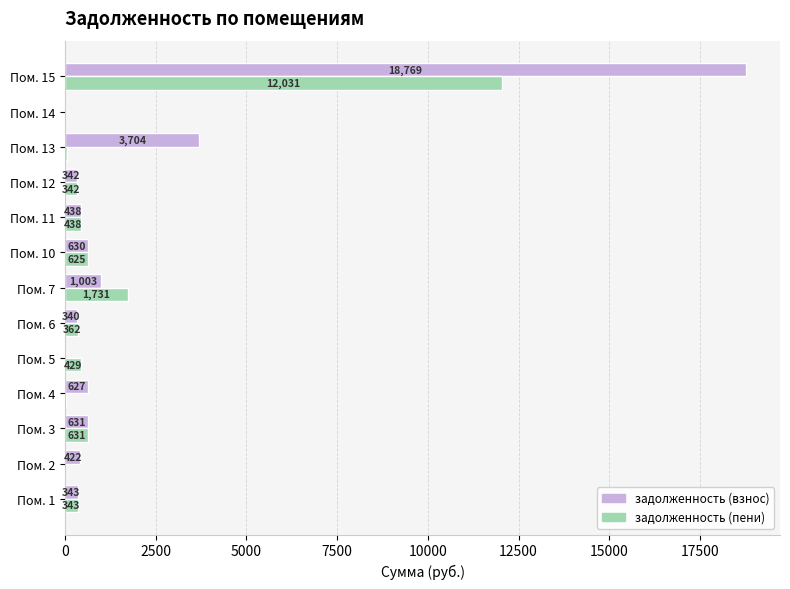

Is the value of задолженность (пени) at Пом. 7 greater than the value of задолженность (взнос) at Пом. 3?

Yes